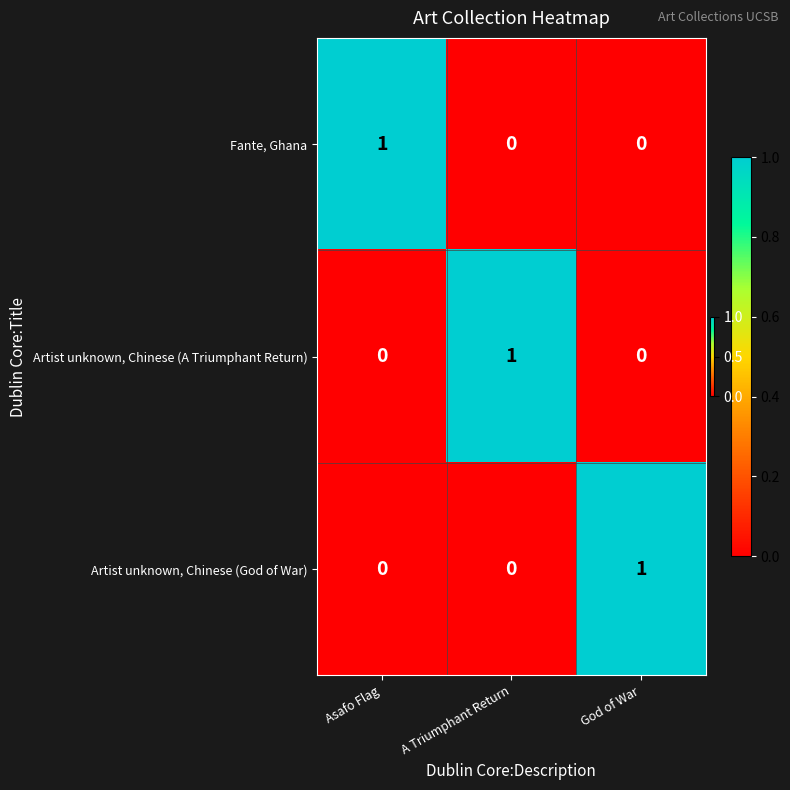

How many Fante, Ghana values are between 0 and 1?

3